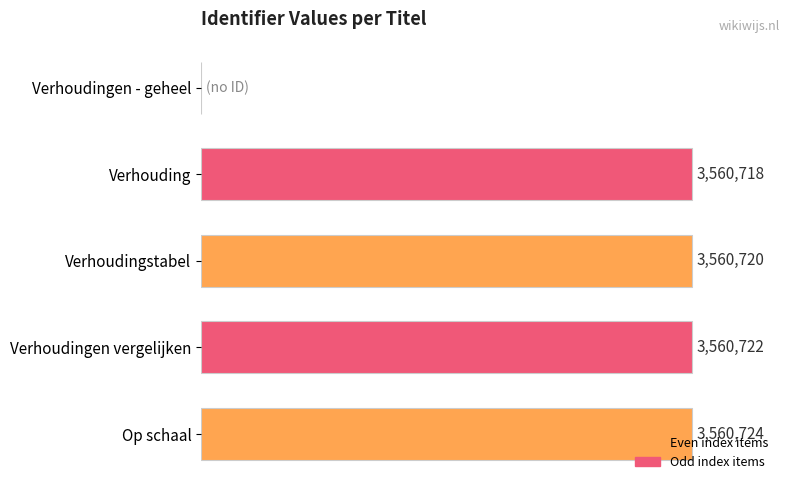

Where does the data first go above 3560720?

Verhoudingen vergelijken